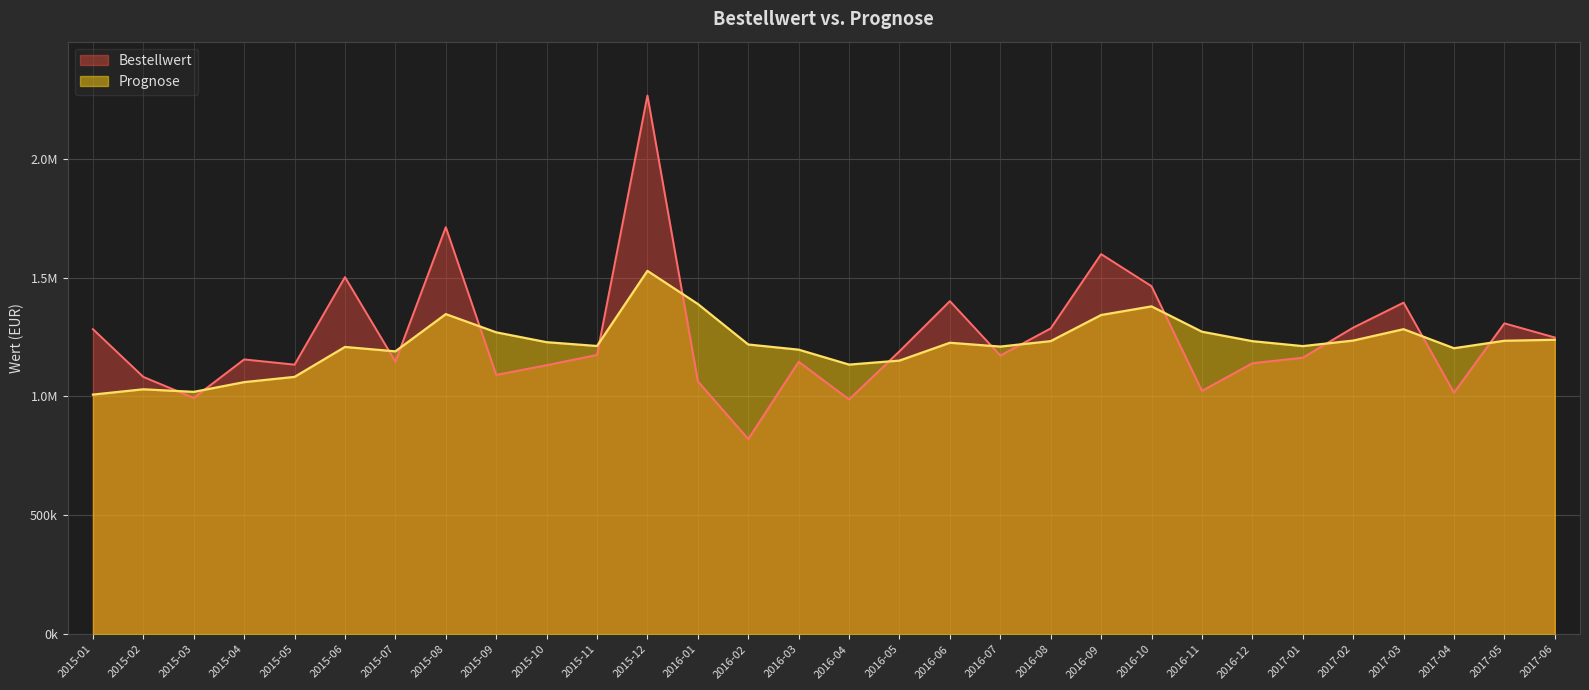

Between which two adjacent categories do Prognose and Bestellwert first intersect?

2015-02 and 2015-03